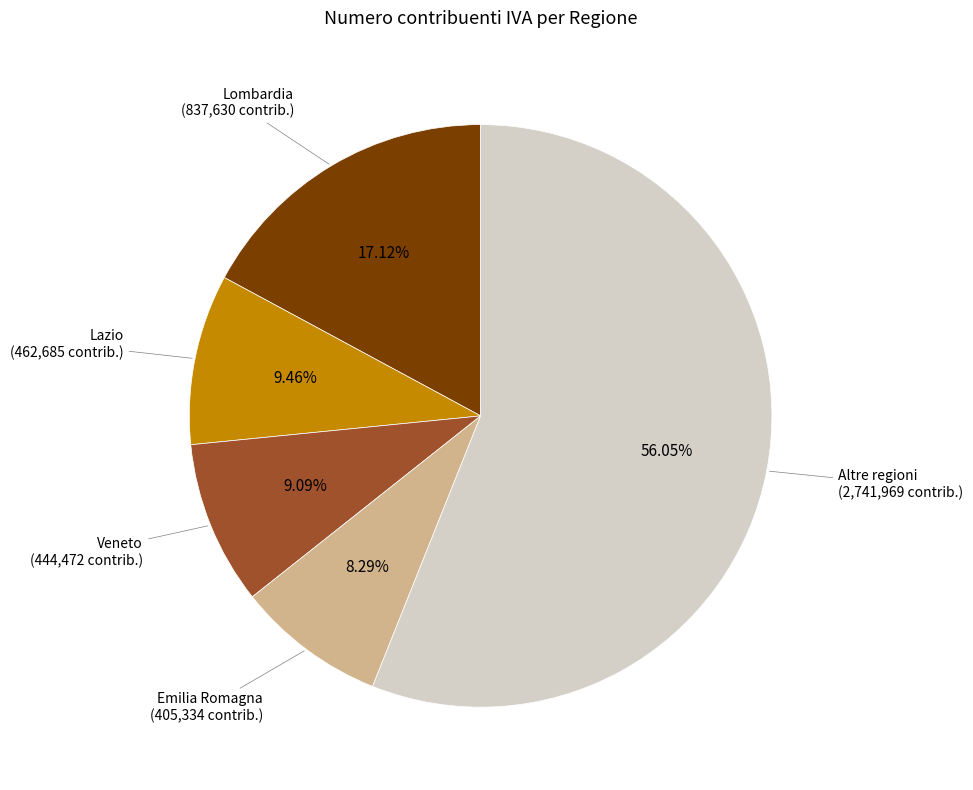

Which slice is the largest?

Altre regioni